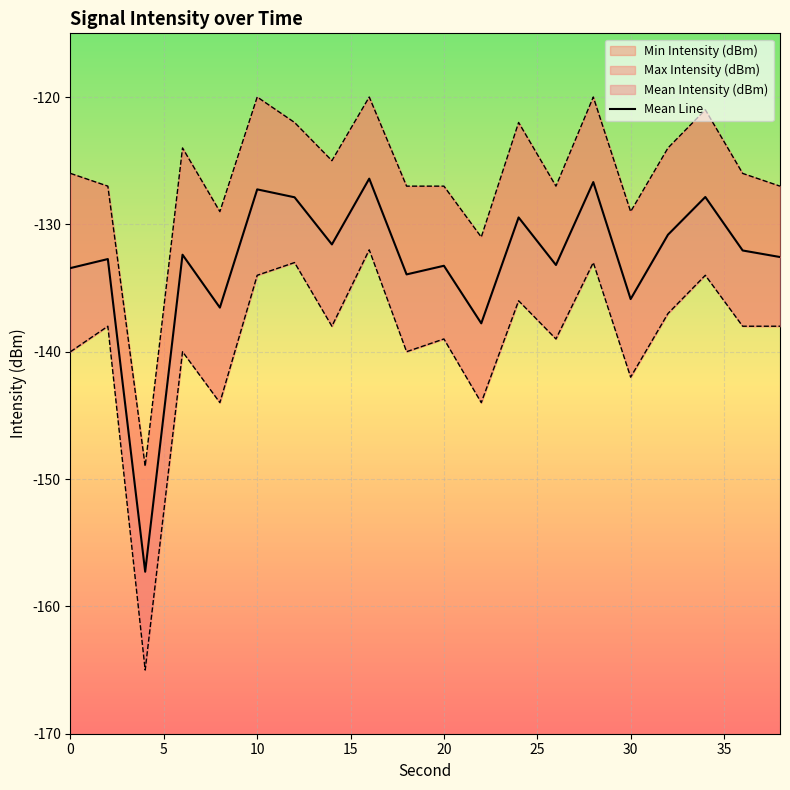

What is the maximum value shown in the chart?

-126.4